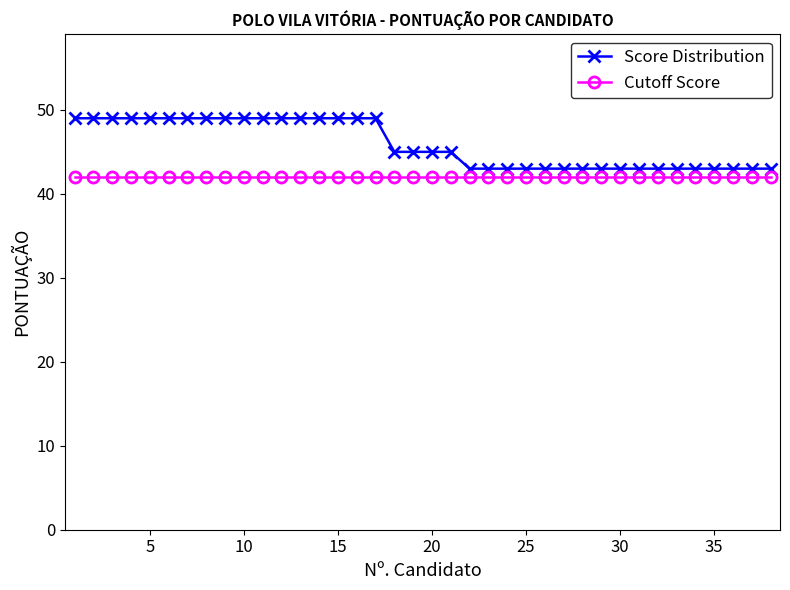

True or false: Score Distribution and Cutoff Score intersect in this chart.

False